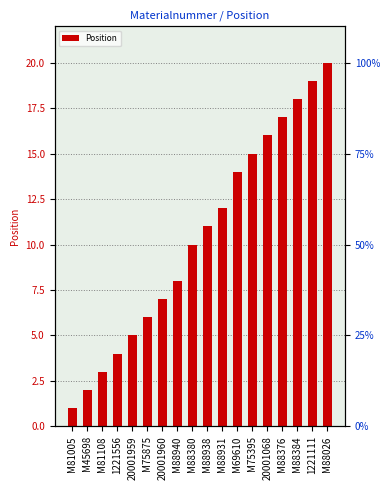

What is the average value?

10